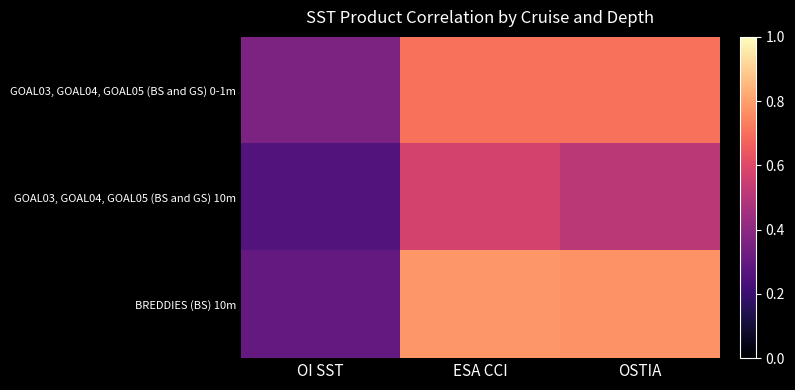

Which series has the largest total across all categories?

BREDDIES (BS) 10m